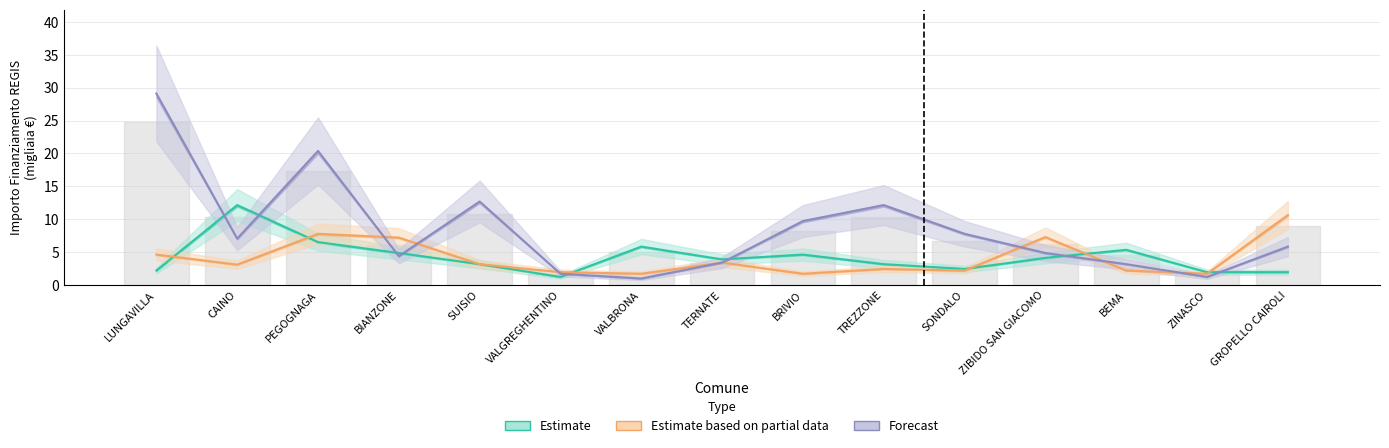

How many distinct data groups are displayed?

3